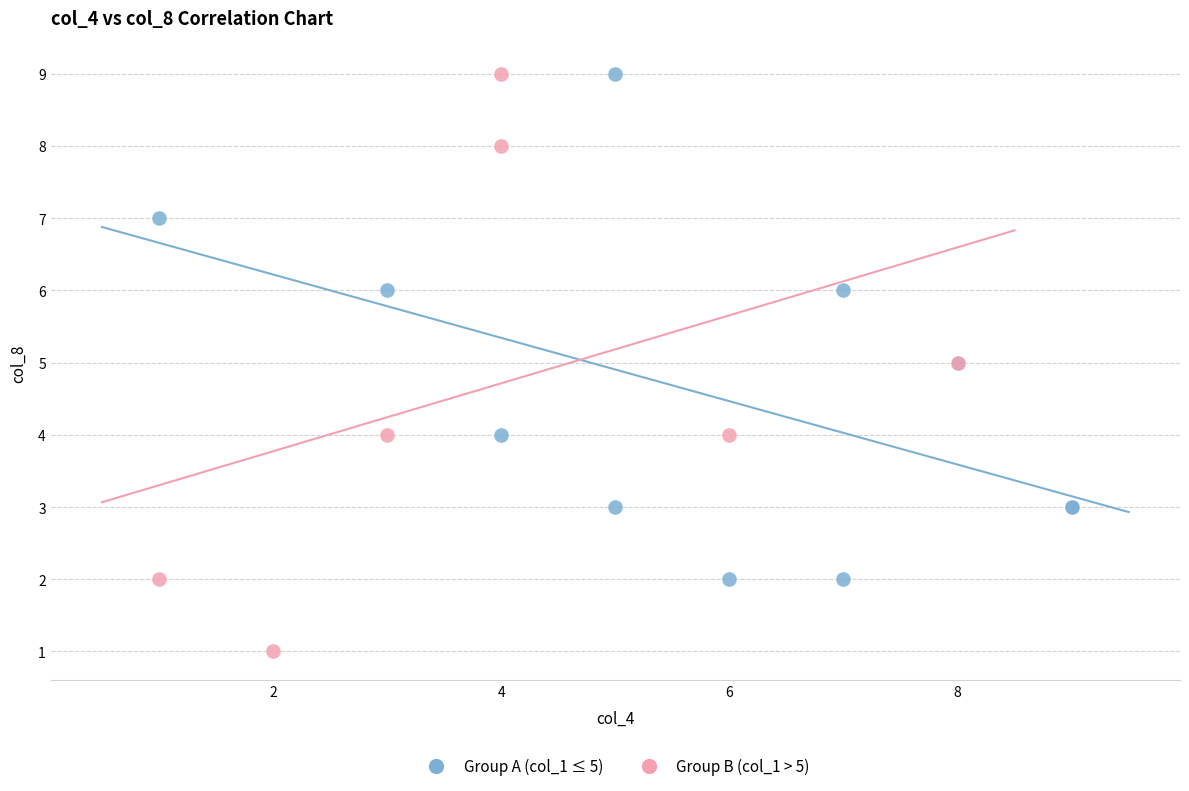

Which series contains the lowest Y value?

Group B (col_1 > 5)